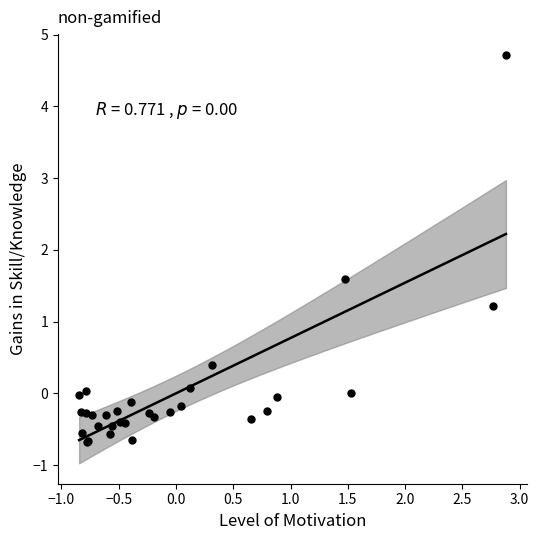

What Y value in the scatter plot is closest to 2?

1.6